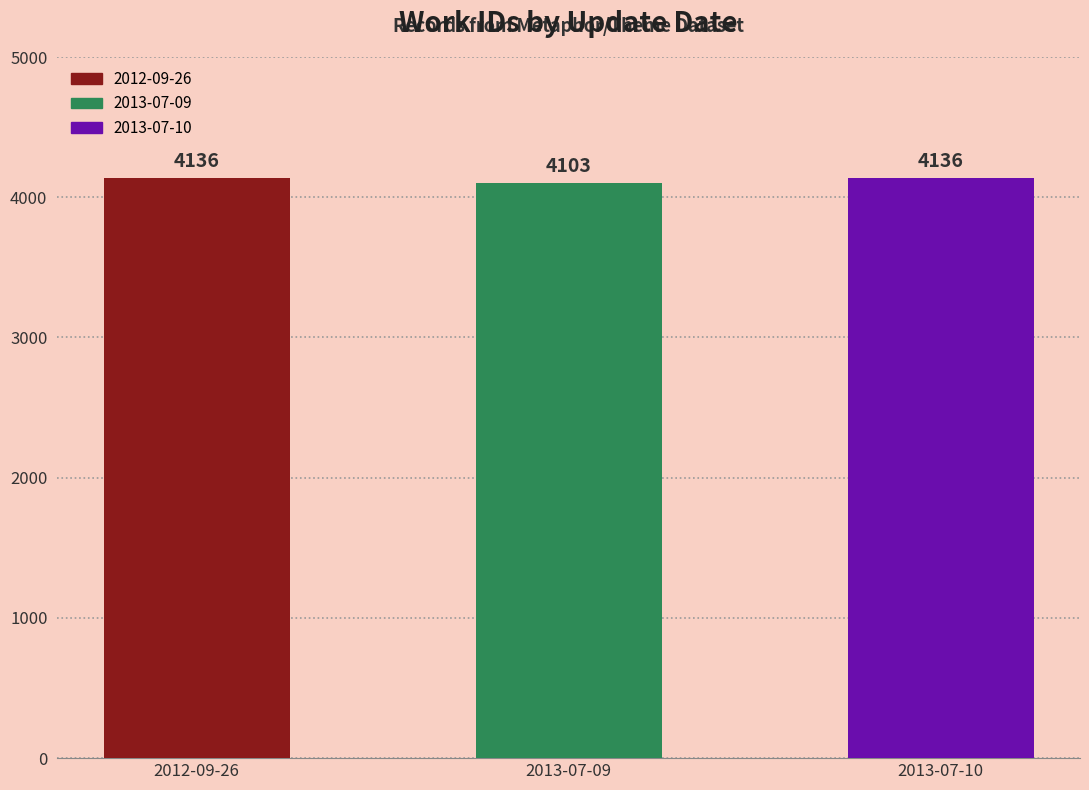

Are the bars horizontal?

No